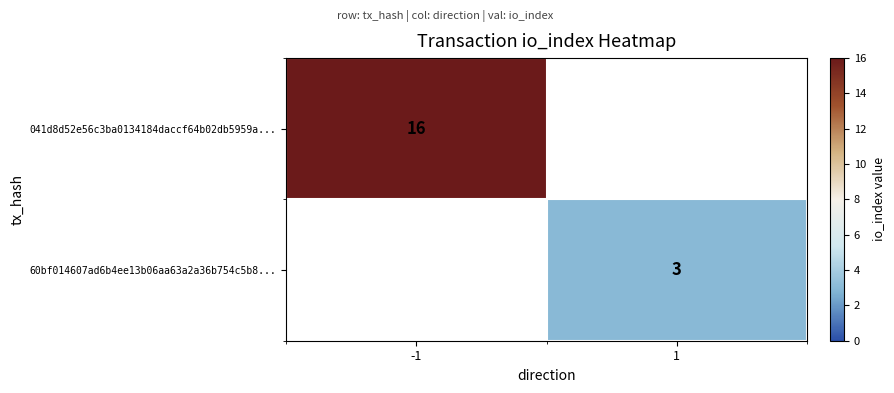

Is it true that 60bf014607ad6b4ee13b06aa63a2a36b754c5b8... equals 3 at 1?

True